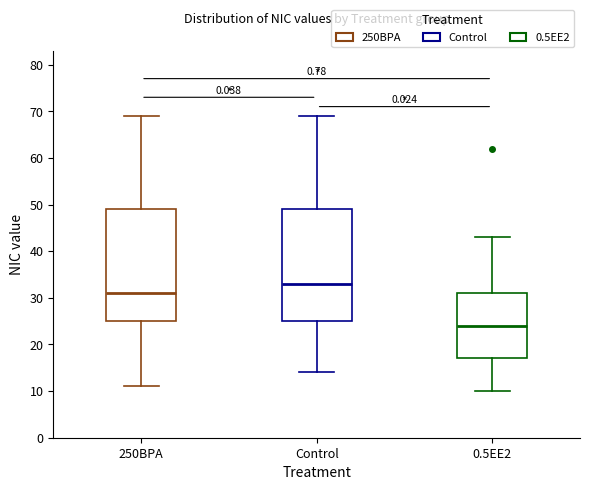

Reading left to right, transcribe this box plot: for each box, give where its median line is, the range the box spans, and where its two whiskers end, as read against the y-axis. The values are not printed on the chart, so give them approximately, as read against the axis.

250BPA: median 31, box 25 to 49, whiskers 11 to 69
Control: median 33, box 25 to 49, whiskers 14 to 69
0.5EE2: median 24, box 17 to 31, whiskers 10 to 43